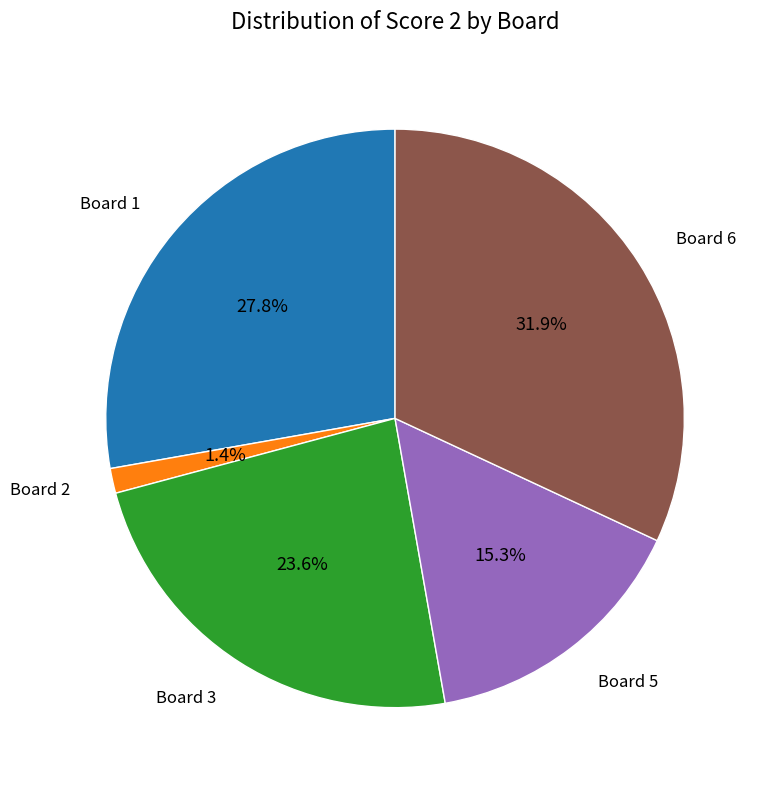

What percentage do Board 6 and Board 2 together represent?

33.3%